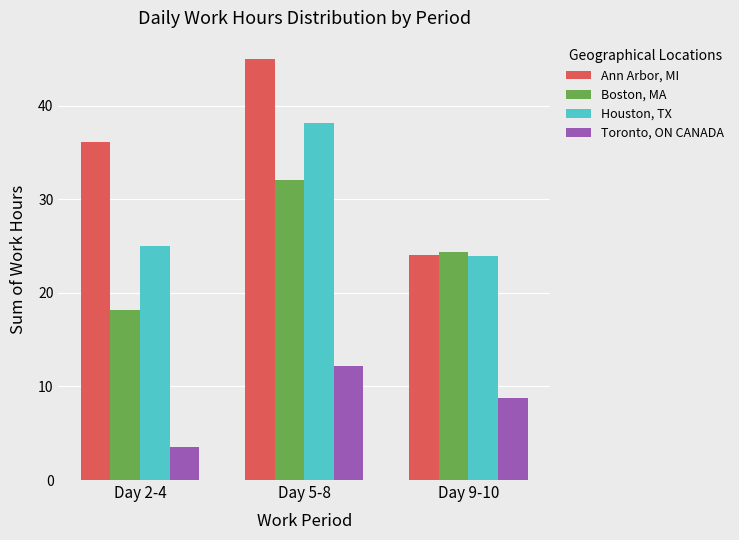

How many bars are there in total?

12